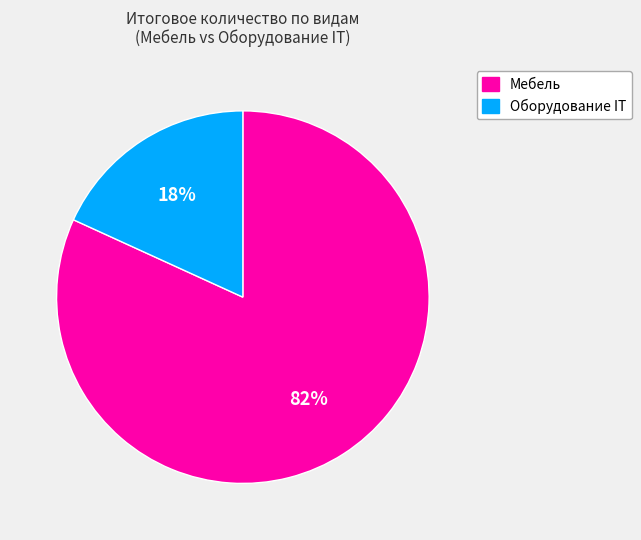

Count the number of slices in the pie.

2